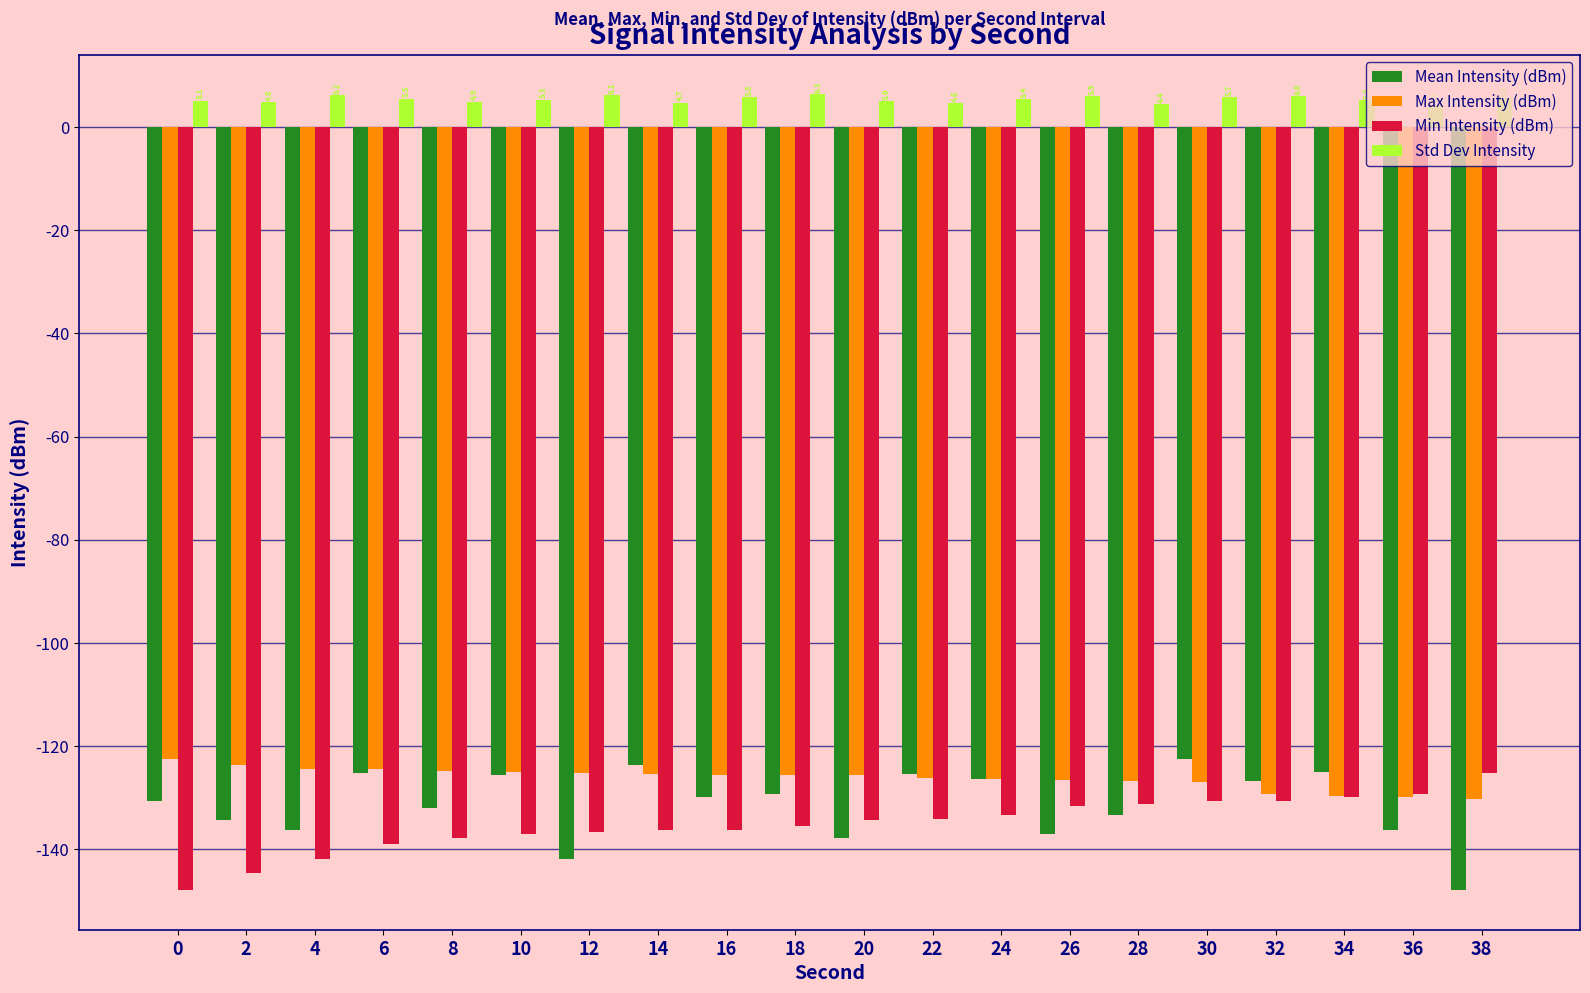

Which category has the highest value across all series?

18